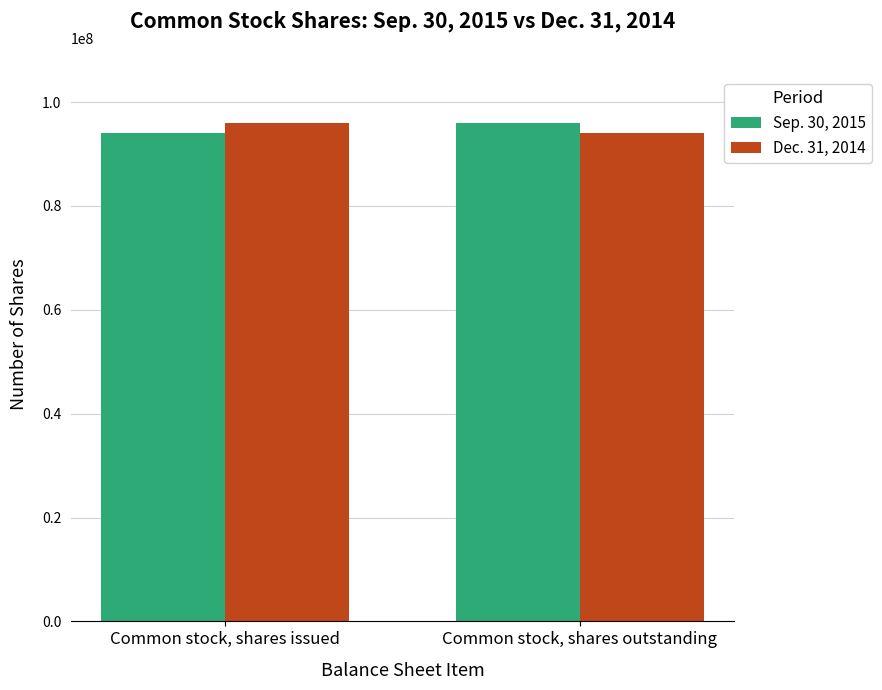

Is the value of Sep. 30, 2015 at Common stock, shares issued greater than the value of Dec. 31, 2014 at Common stock, shares issued?

No